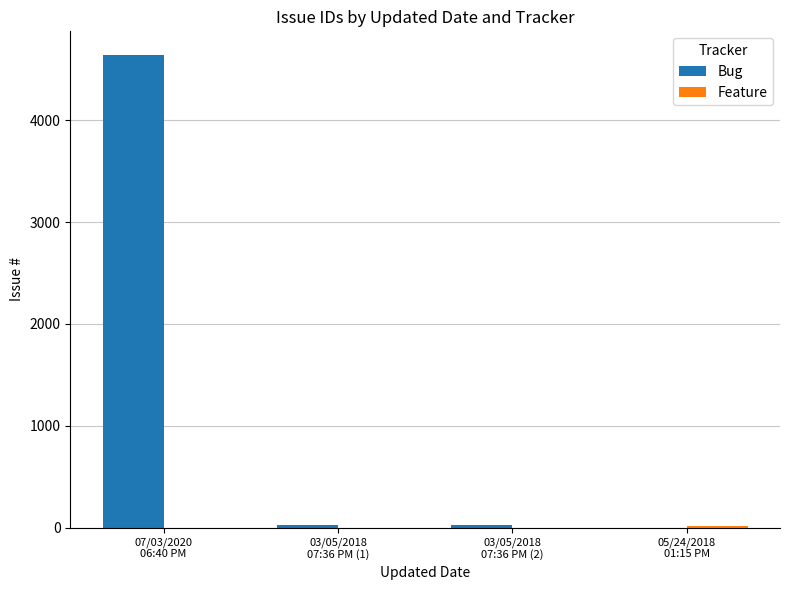

What is the total value across all series at 07/03/2020
06:40 PM?

4642